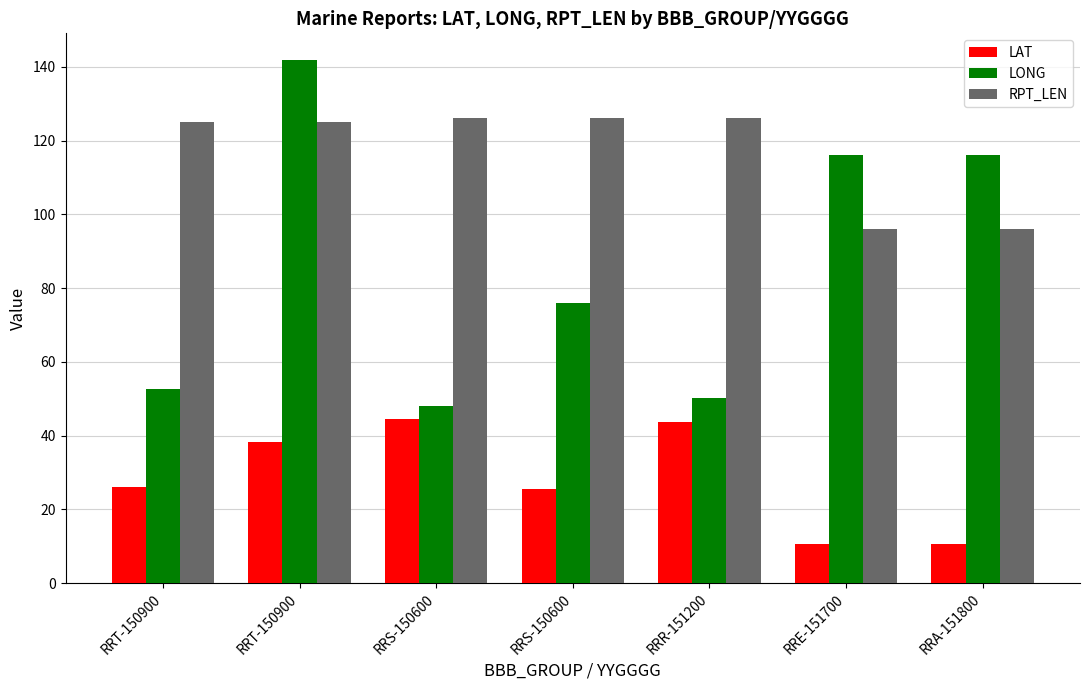

What is the spread (max minus min) of values at RRT-150900?

99.0